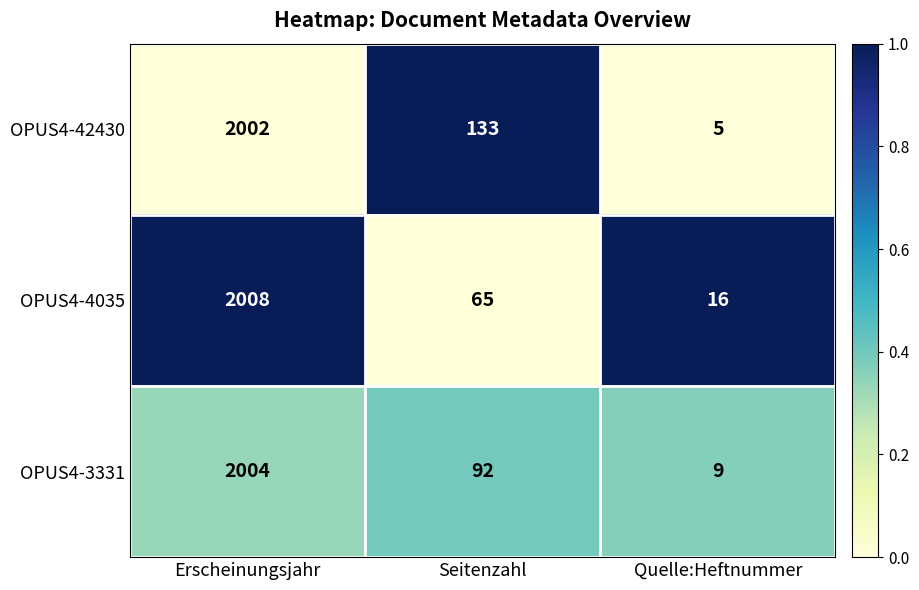

What is the spread (max minus min) of values at Erscheinungsjahr?

6